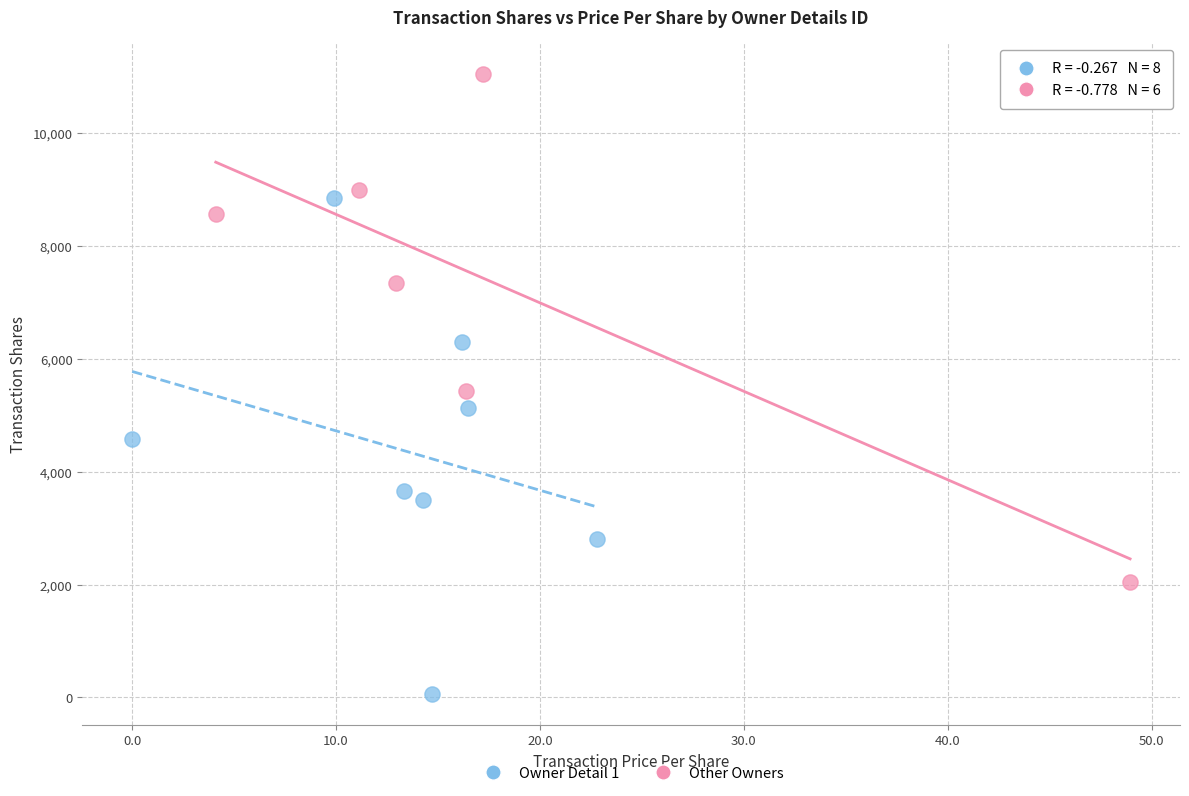

Which series reaches the maximum Y coordinate?

Other Owners